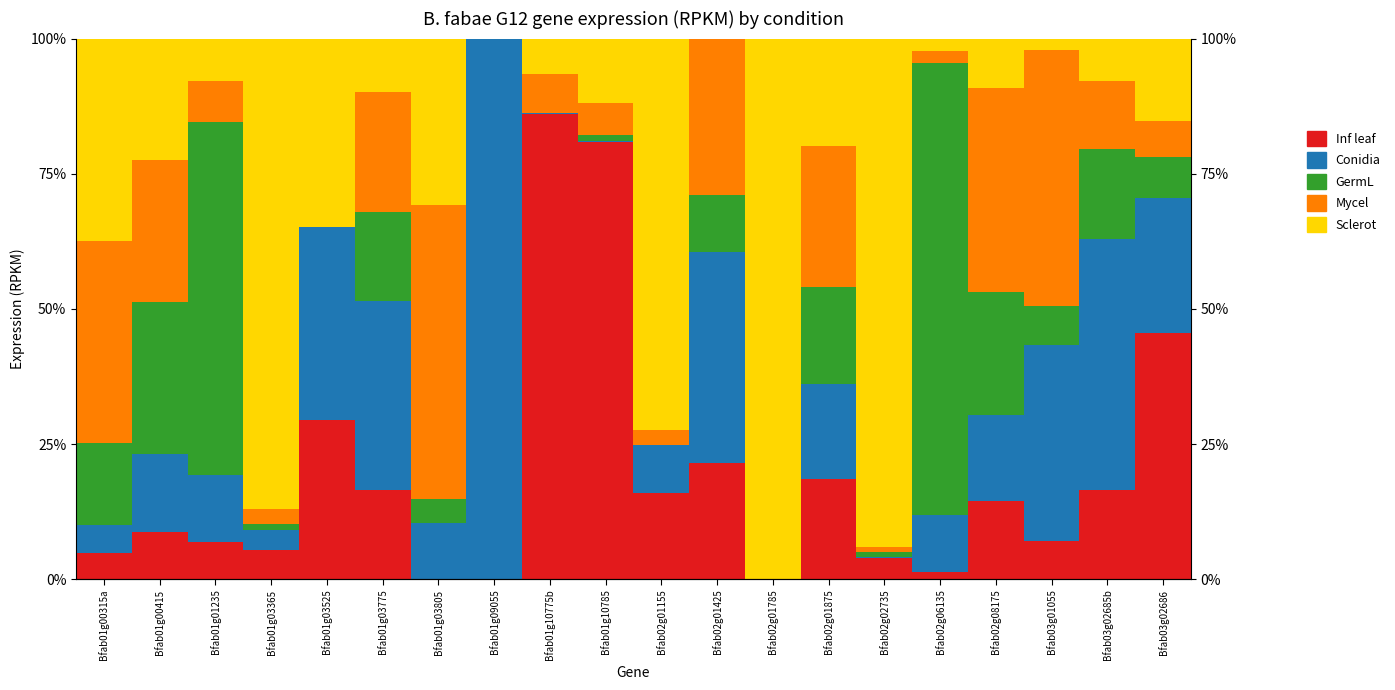

What is the label of the 19th bar from the right?

Bfab01g00415